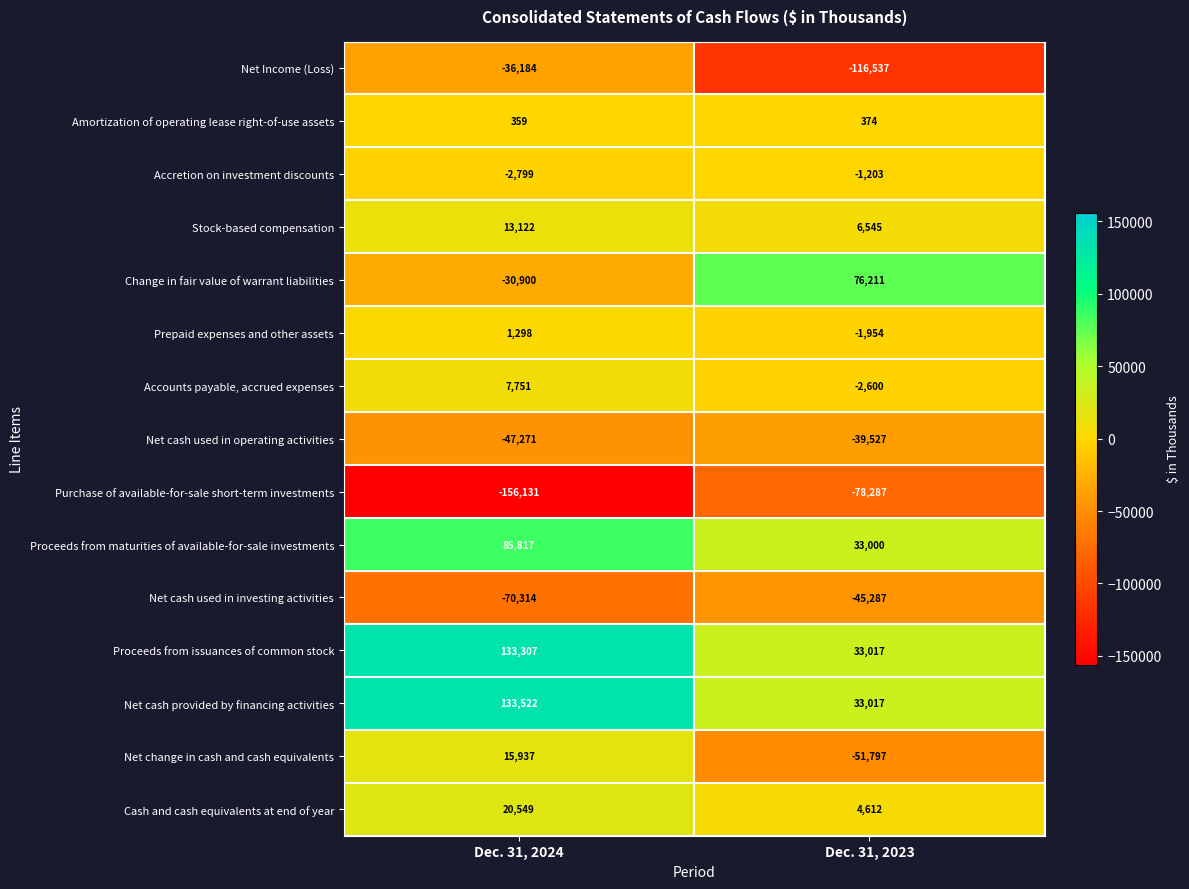

What is the total value across all series at Dec. 31, 2023?

-150416